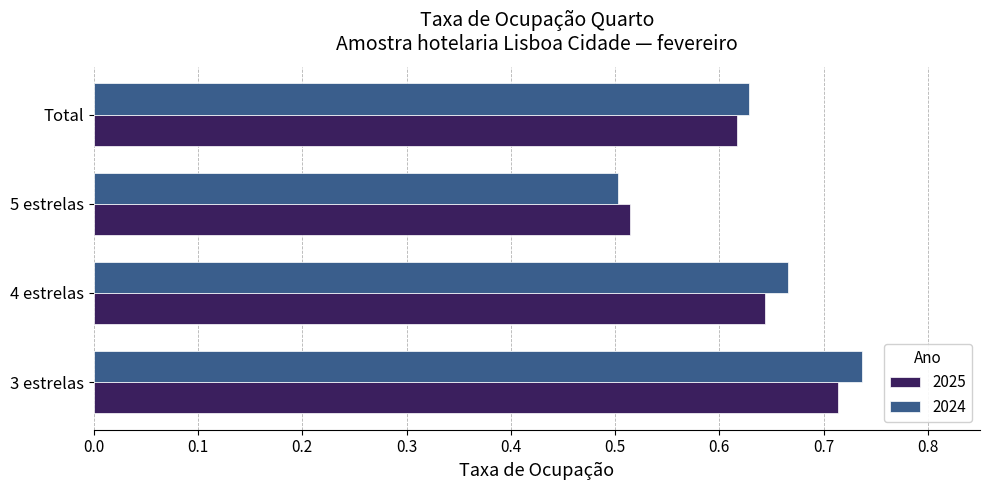

At which label is 2025 closest to 0?

5 estrelas